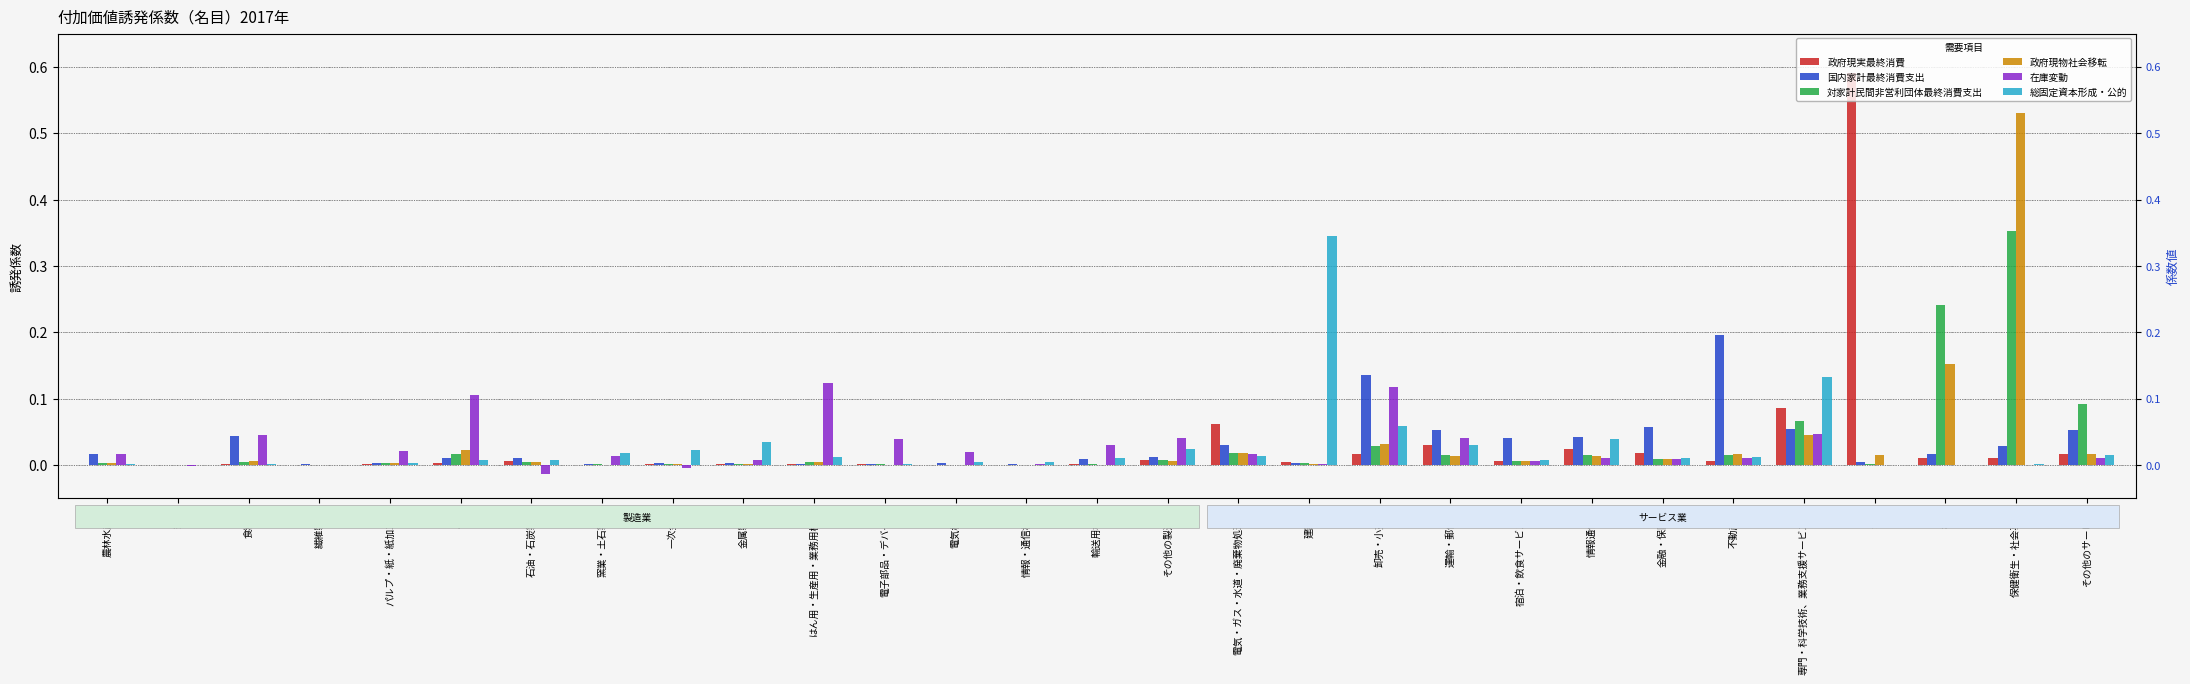

Reading left to right, extract all data points from this chart.

政府現実最終消費: 農林水産業=0.0	鉱業=0.0	食料品=0.0	繊維製品=0.0	パルプ・紙・紙加工品=0.0	化学=0.0	石油・石炭製品=0.0	窯業・土石製品=0.0	一次金属=0.0	金属製品=0.0	はん用・生産用・業務用機械=0.0	電子部品・デバイス=0.0	電気機械=0.0	情報・通信機器=0.0	輸送用機械=0.0	その他の製造品=0.0	電気・ガス・水道・廃棄物処理業=0.1	建設業=0.0	卸売・小売業=0.0	運輸・郵便業=0.0	宿泊・飲食サービス業=0.0	情報通信業=0.0	金融・保険業=0.0	不動産業=0.0	専門・科学技術、業務支援サービス業=0.1	公務=0.6	教育=0.0	保健衛生・社会事業=0.0	その他のサービス=0.0
国内家計最終消費支出: 農林水産業=0.0	鉱業=0.0	食料品=0.0	繊維製品=0.0	パルプ・紙・紙加工品=0.0	化学=0.0	石油・石炭製品=0.0	窯業・土石製品=0.0	一次金属=0.0	金属製品=0.0	はん用・生産用・業務用機械=0.0	電子部品・デバイス=0.0	電気機械=0.0	情報・通信機器=0.0	輸送用機械=0.0	その他の製造品=0.0	電気・ガス・水道・廃棄物処理業=0.0	建設業=0.0	卸売・小売業=0.1	運輸・郵便業=0.1	宿泊・飲食サービス業=0.0	情報通信業=0.0	金融・保険業=0.1	不動産業=0.2	専門・科学技術、業務支援サービス業=0.1	公務=0.0	教育=0.0	保健衛生・社会事業=0.0	その他のサービス=0.1
対家計民間非営利団体最終消費支出: 農林水産業=0.0	鉱業=0.0	食料品=0.0	繊維製品=0.0	パルプ・紙・紙加工品=0.0	化学=0.0	石油・石炭製品=0.0	窯業・土石製品=0.0	一次金属=0.0	金属製品=0.0	はん用・生産用・業務用機械=0.0	電子部品・デバイス=0.0	電気機械=0.0	情報・通信機器=0.0	輸送用機械=0.0	その他の製造品=0.0	電気・ガス・水道・廃棄物処理業=0.0	建設業=0.0	卸売・小売業=0.0	運輸・郵便業=0.0	宿泊・飲食サービス業=0.0	情報通信業=0.0	金融・保険業=0.0	不動産業=0.0	専門・科学技術、業務支援サービス業=0.1	公務=0.0	教育=0.2	保健衛生・社会事業=0.4	その他のサービス=0.1
政府現物社会移転: 農林水産業=0.0	鉱業=0.0	食料品=0.0	繊維製品=0.0	パルプ・紙・紙加工品=0.0	化学=0.0	石油・石炭製品=0.0	窯業・土石製品=0.0	一次金属=0.0	金属製品=0.0	はん用・生産用・業務用機械=0.0	電子部品・デバイス=0.0	電気機械=0.0	情報・通信機器=0.0	輸送用機械=0.0	その他の製造品=0.0	電気・ガス・水道・廃棄物処理業=0.0	建設業=0.0	卸売・小売業=0.0	運輸・郵便業=0.0	宿泊・飲食サービス業=0.0	情報通信業=0.0	金融・保険業=0.0	不動産業=0.0	専門・科学技術、業務支援サービス業=0.0	公務=0.0	教育=0.2	保健衛生・社会事業=0.5	その他のサービス=0.0
在庫変動: 農林水産業=0.0	鉱業=-0.0	食料品=0.0	繊維製品=0.0	パルプ・紙・紙加工品=0.0	化学=0.1	石油・石炭製品=-0.0	窯業・土石製品=0.0	一次金属=-0.0	金属製品=0.0	はん用・生産用・業務用機械=0.1	電子部品・デバイス=0.0	電気機械=0.0	情報・通信機器=0.0	輸送用機械=0.0	その他の製造品=0.0	電気・ガス・水道・廃棄物処理業=0.0	建設業=0.0	卸売・小売業=0.1	運輸・郵便業=0.0	宿泊・飲食サービス業=0.0	情報通信業=0.0	金融・保険業=0.0	不動産業=0.0	専門・科学技術、業務支援サービス業=0.0	公務=0.0	教育=0.0	保健衛生・社会事業=0.0	その他のサービス=0.0
総固定資本形成・公的: 農林水産業=0.0	鉱業=0.0	食料品=0.0	繊維製品=0.0	パルプ・紙・紙加工品=0.0	化学=0.0	石油・石炭製品=0.0	窯業・土石製品=0.0	一次金属=0.0	金属製品=0.0	はん用・生産用・業務用機械=0.0	電子部品・デバイス=0.0	電気機械=0.0	情報・通信機器=0.0	輸送用機械=0.0	その他の製造品=0.0	電気・ガス・水道・廃棄物処理業=0.0	建設業=0.3	卸売・小売業=0.1	運輸・郵便業=0.0	宿泊・飲食サービス業=0.0	情報通信業=0.0	金融・保険業=0.0	不動産業=0.0	専門・科学技術、業務支援サービス業=0.1	公務=0.0	教育=0.0	保健衛生・社会事業=0.0	その他のサービス=0.0